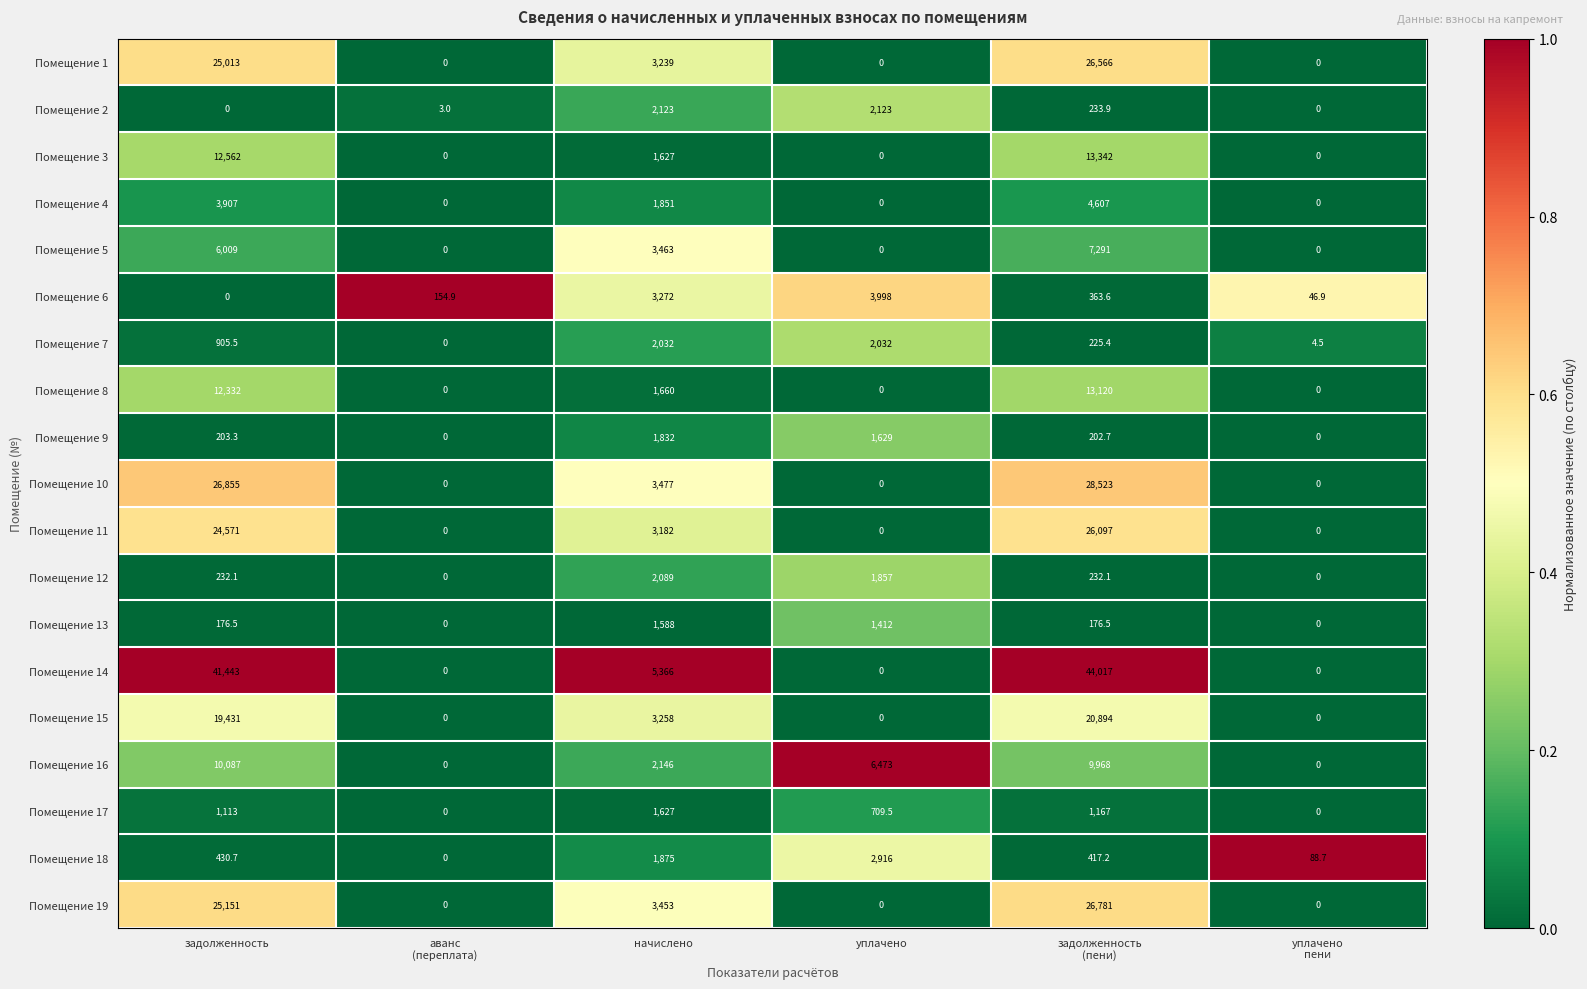

At how many categories does at least one series exceed 0?

6